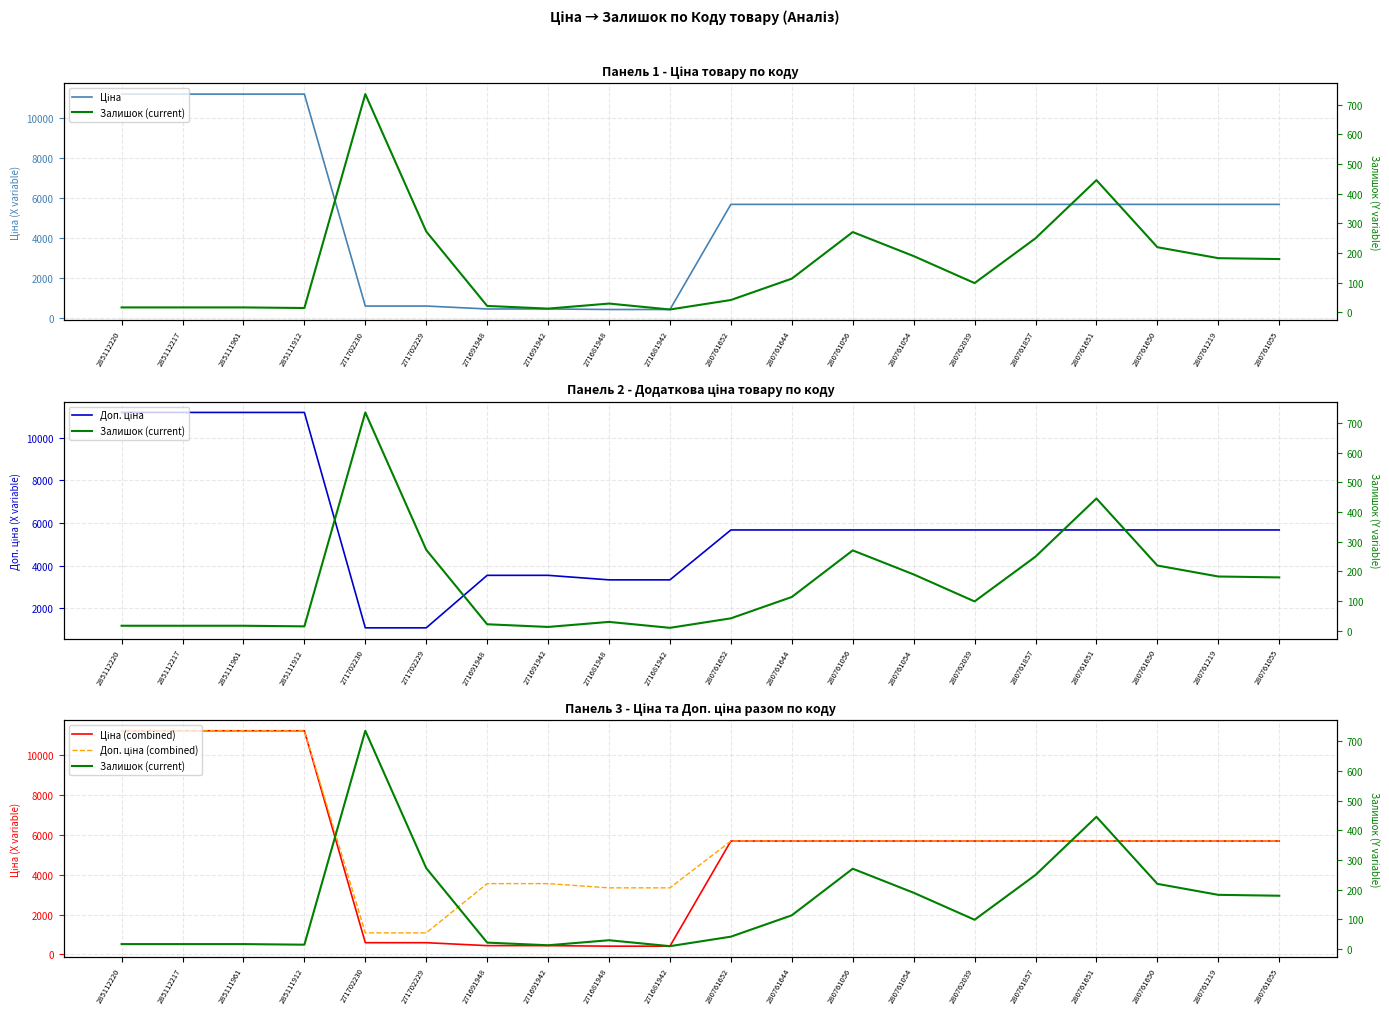

What is the sum of the Доп. ціна values at 271702230 and 285112220?

12269.8